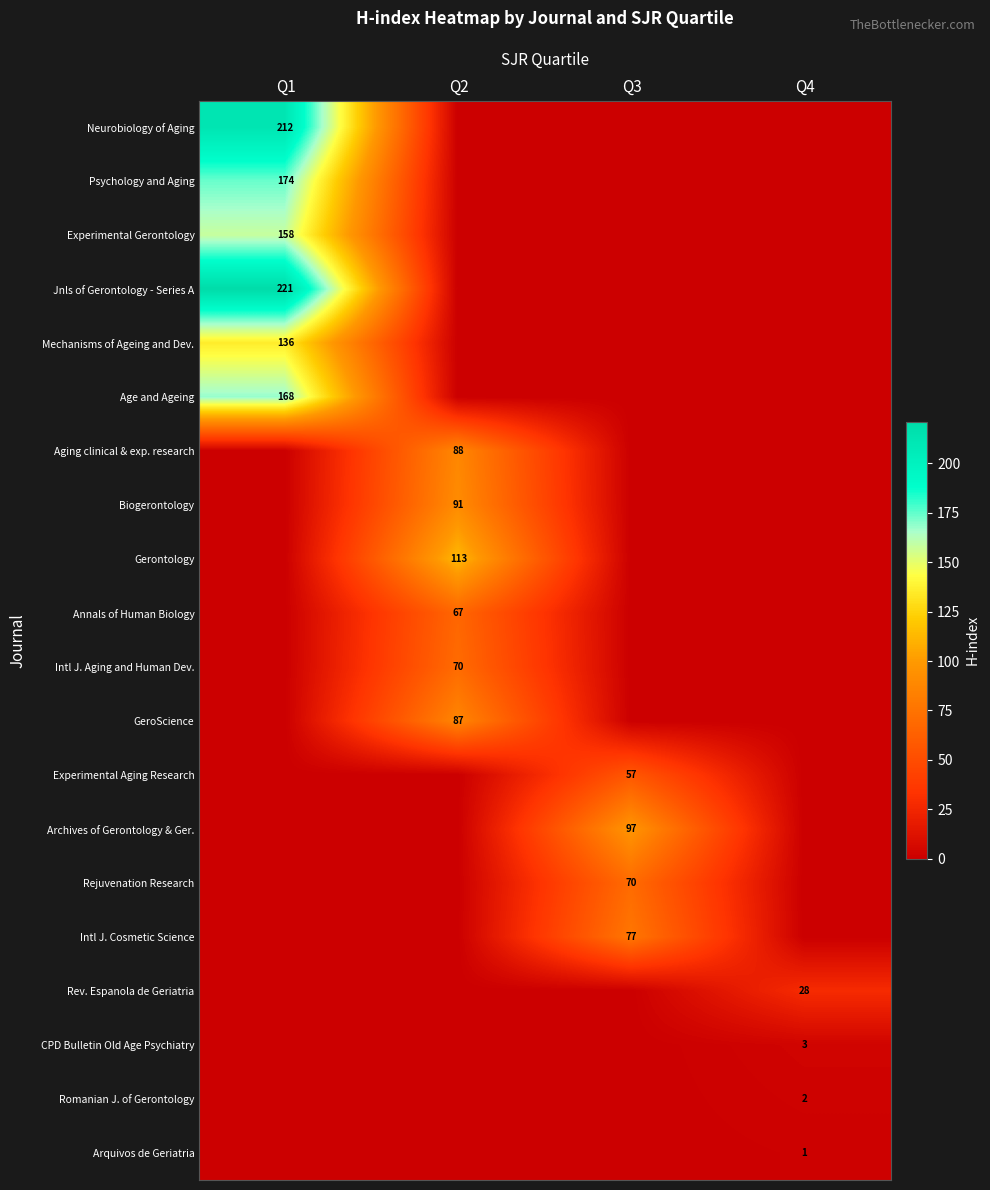

Count the Romanian J. of Gerontology values in the range 0 to 2.

4